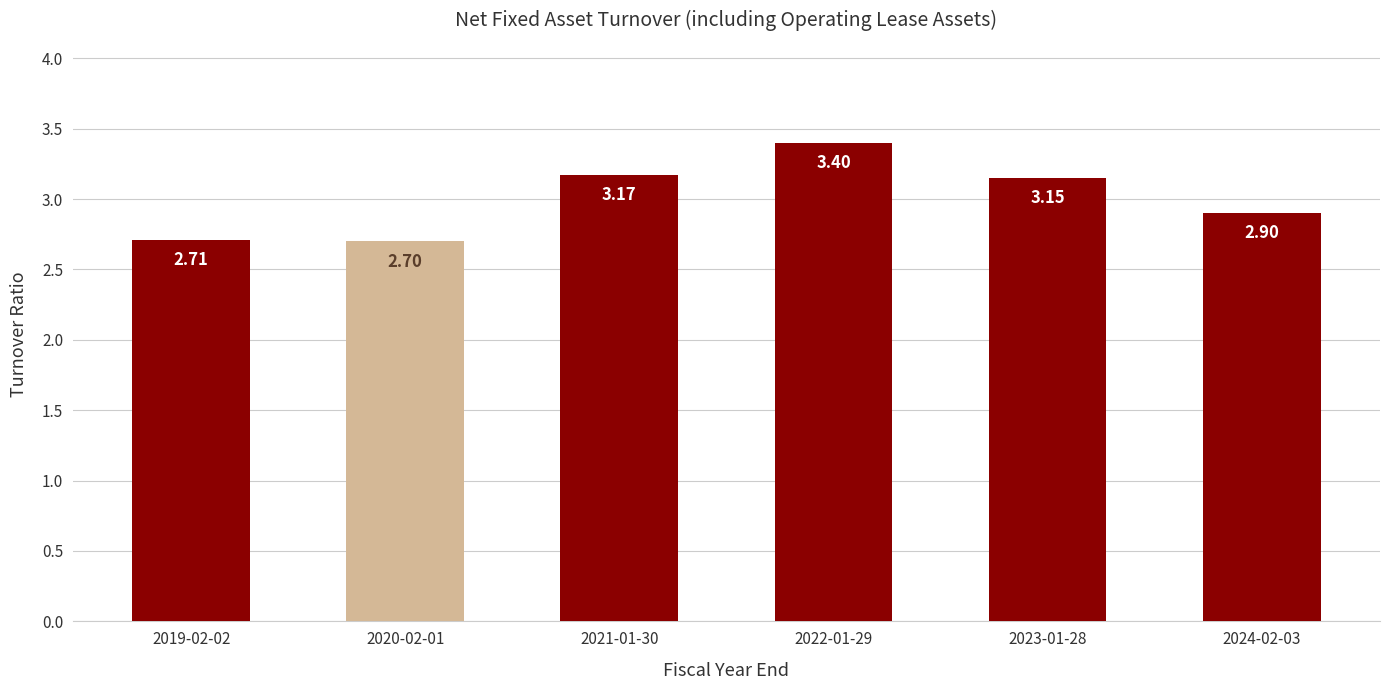

Between 2022-01-29 and 2021-01-30, which is larger?

2022-01-29